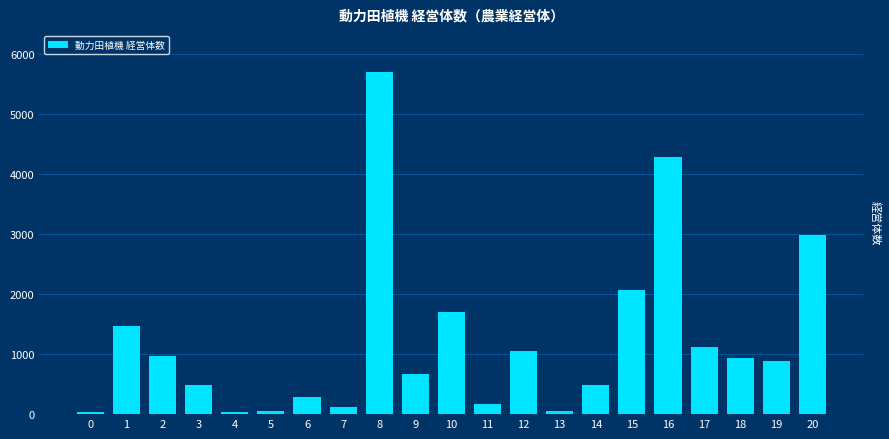

What is the difference between the second highest and second lowest values?

4255